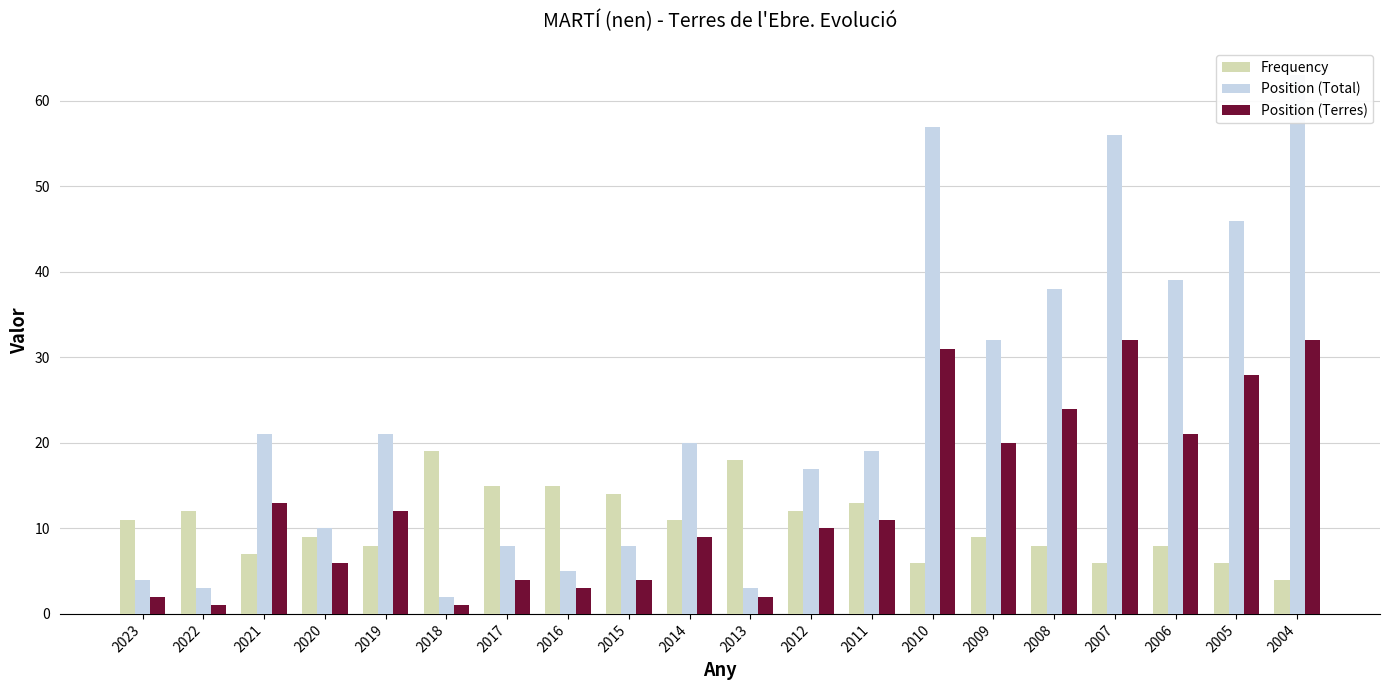

At which label does Position (Total) reach its peak?

2004